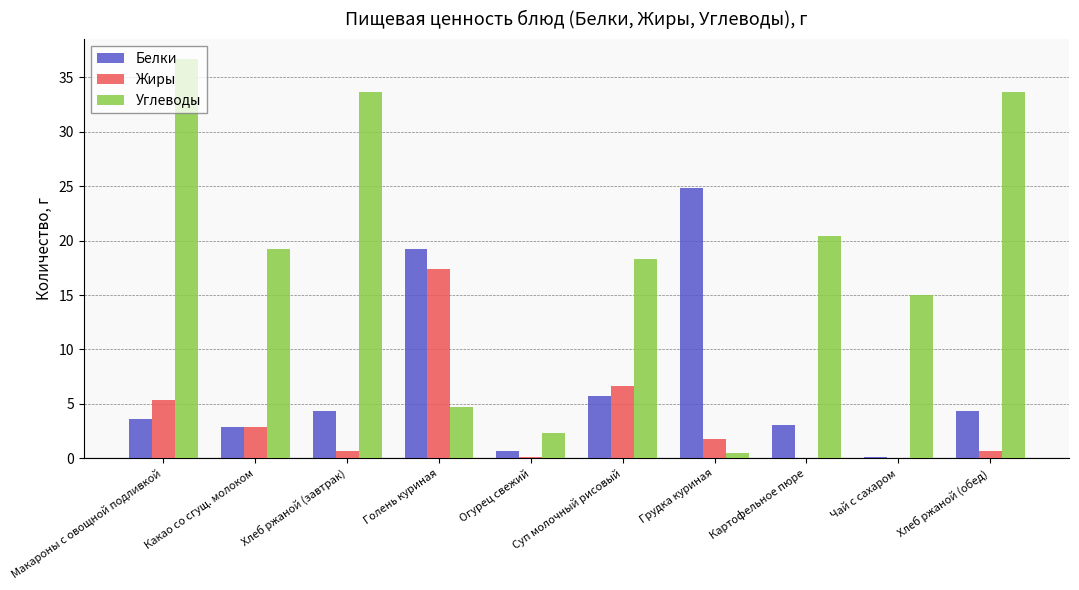

What is the total value across all series at Макароны с овощной подливкой?

45.7